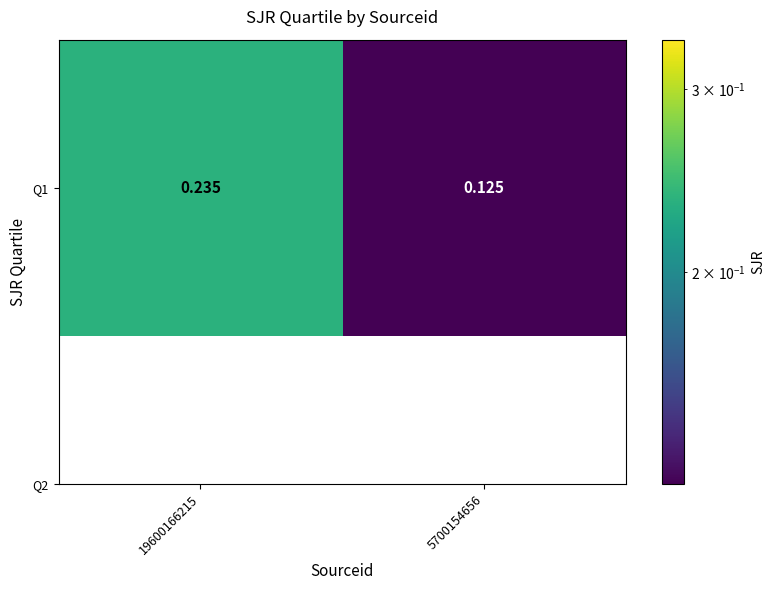

True or false: the data shows 0.2 at 5700154656.

False